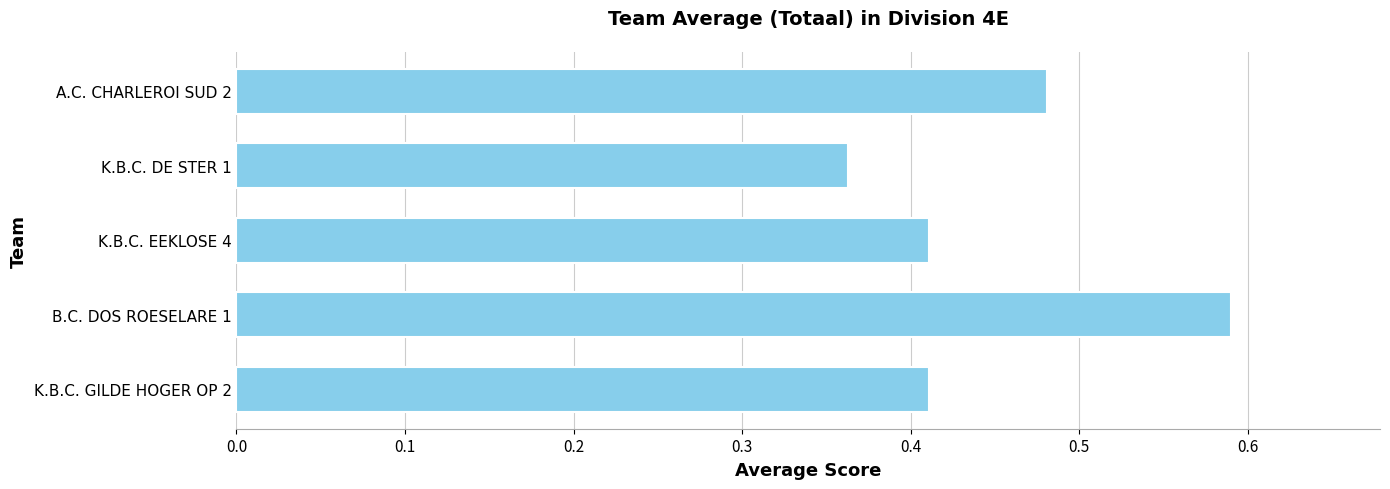

The chart shows a value of 0.6 at K.B.C. EEKLOSE 4. True or false?

False